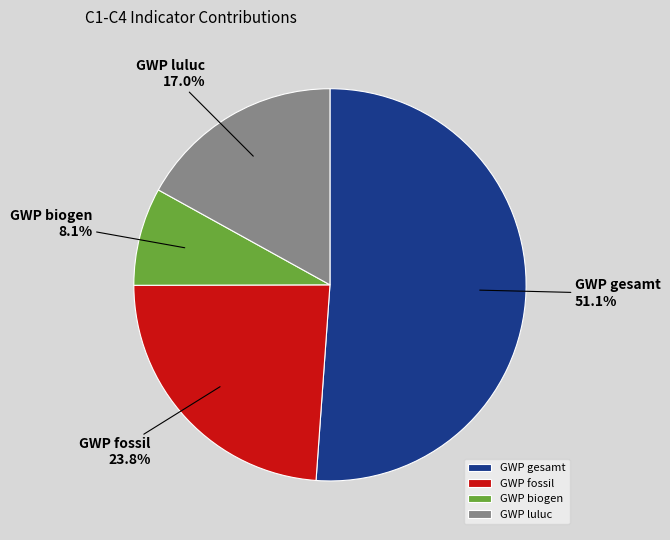

Combined, do GWP gesamt and GWP biogen account for over 50%?

Yes